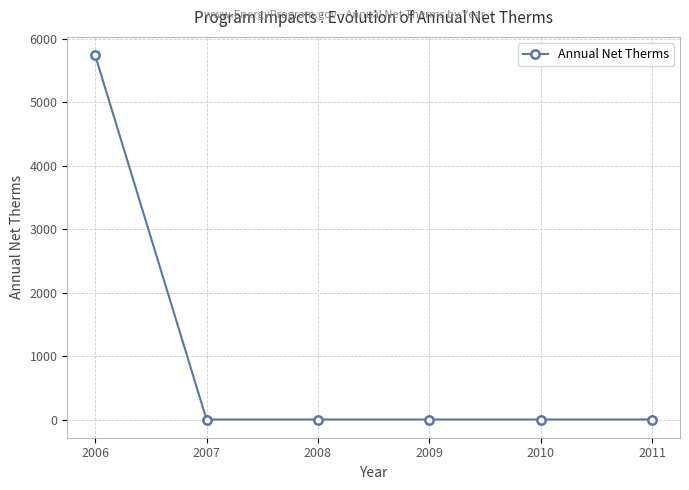

True or false: there are more than 2 points higher than both neighbors.

False